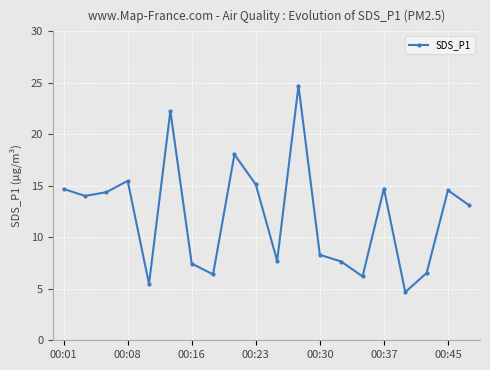

What is the sum of all values?

241.6